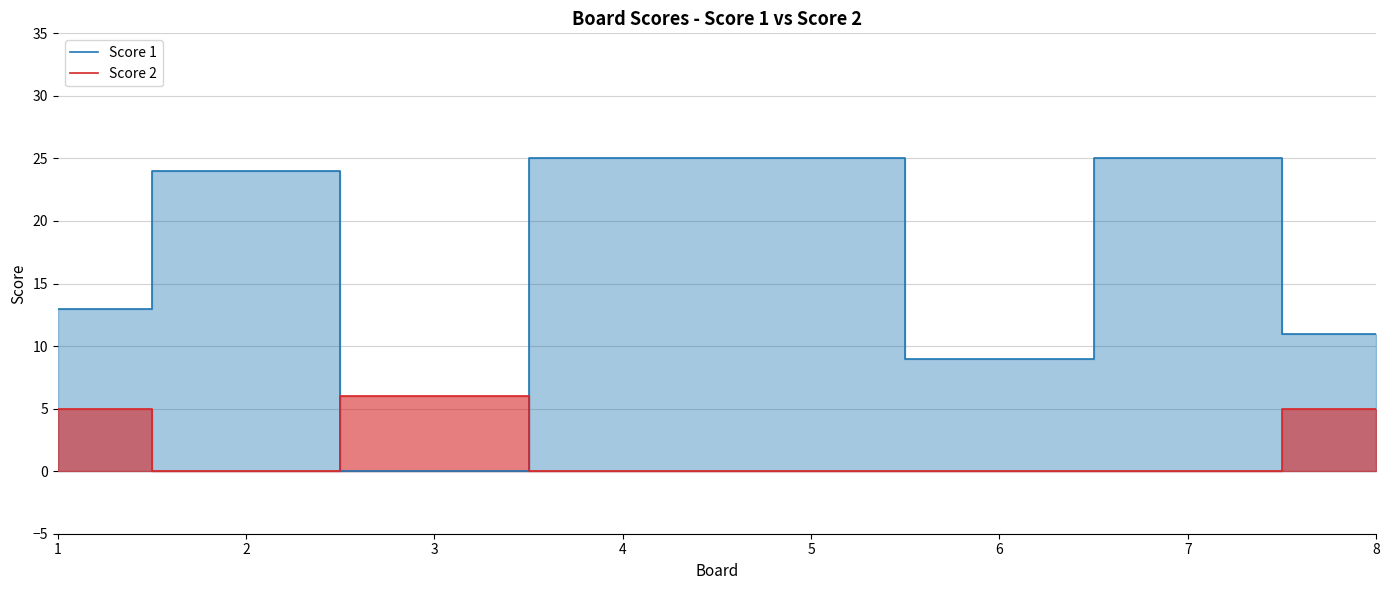

Rank the categories by Score 1 value from highest to lowest.

4, 5, 7, 2, 1, 8, 6, 3